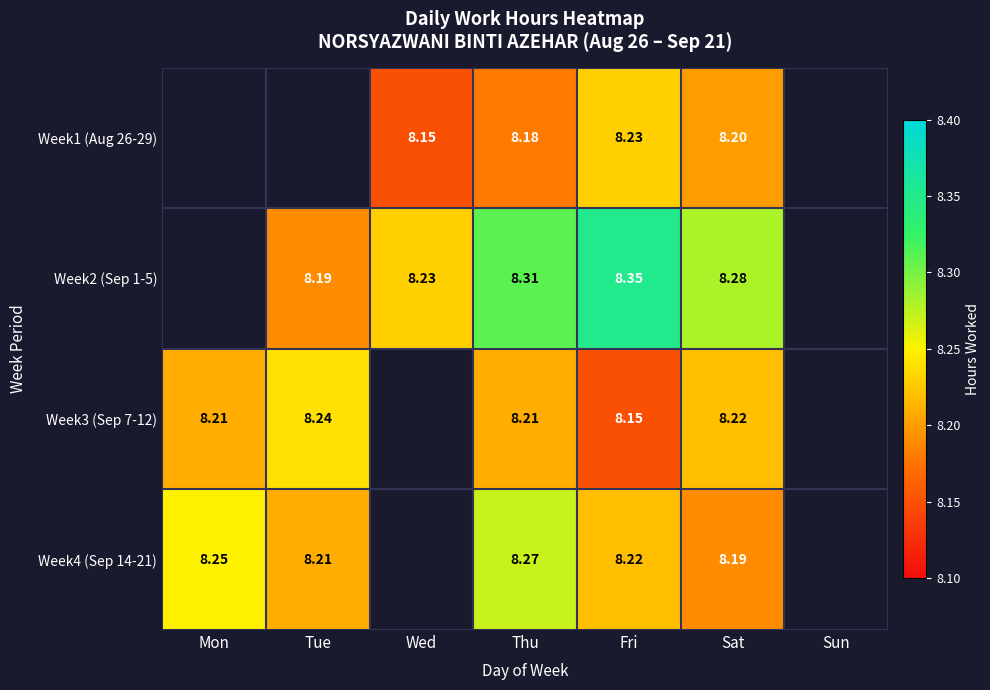

The Week2 (Sep 1-5) series shows 8.3 at Thu. True or false?

True